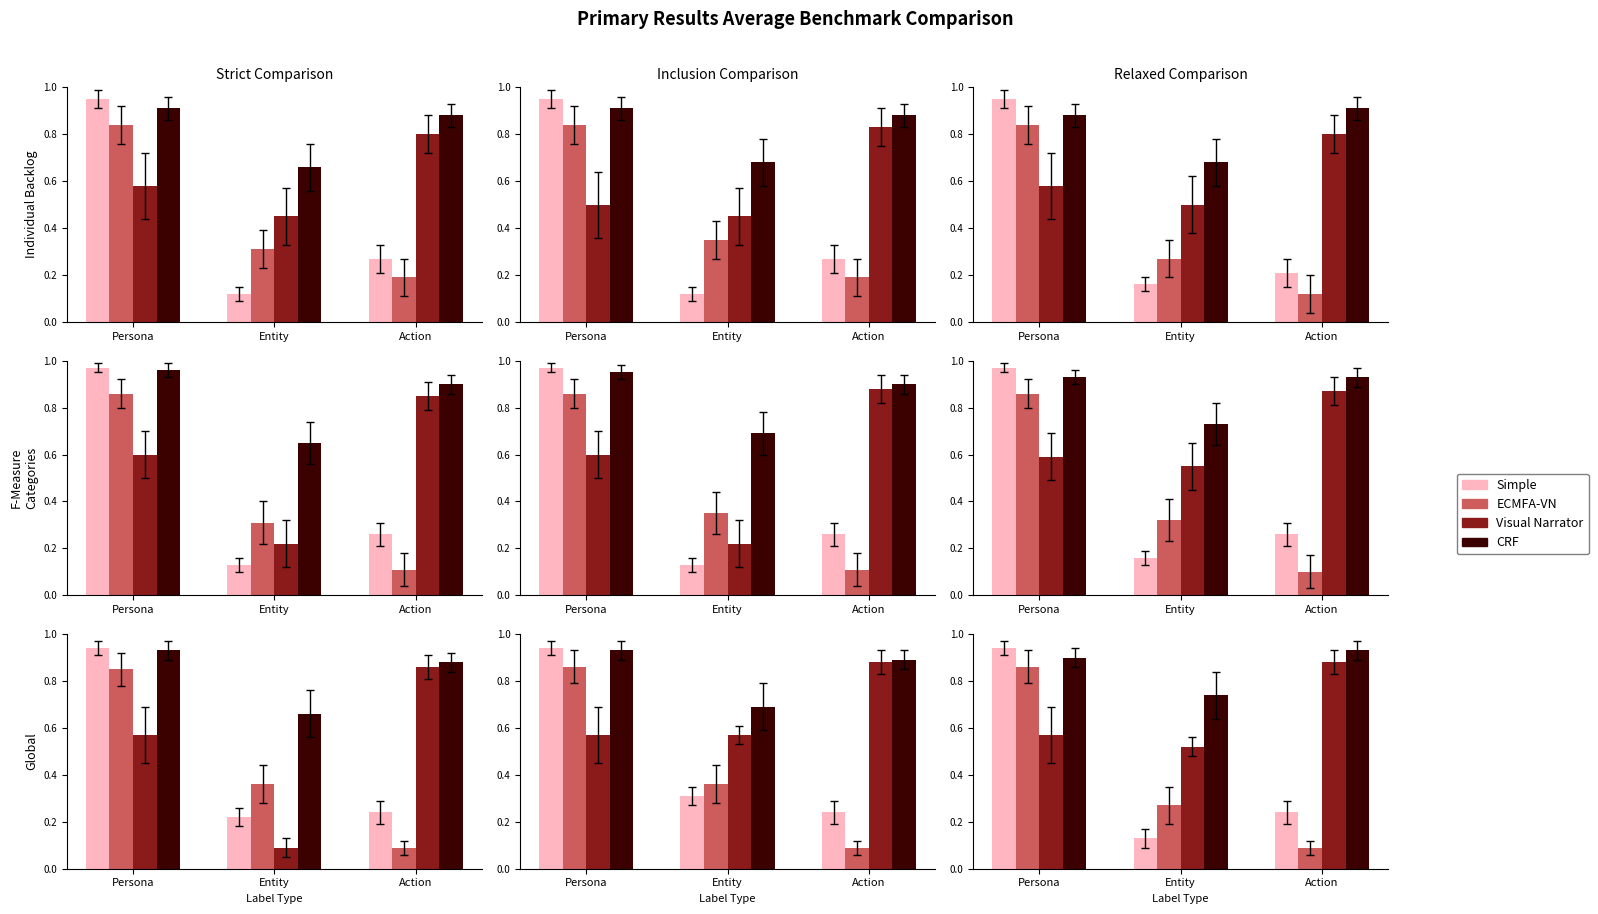

Is the value of ECMFA-VN at Action greater than the value of Visual Narrator at Persona?

No